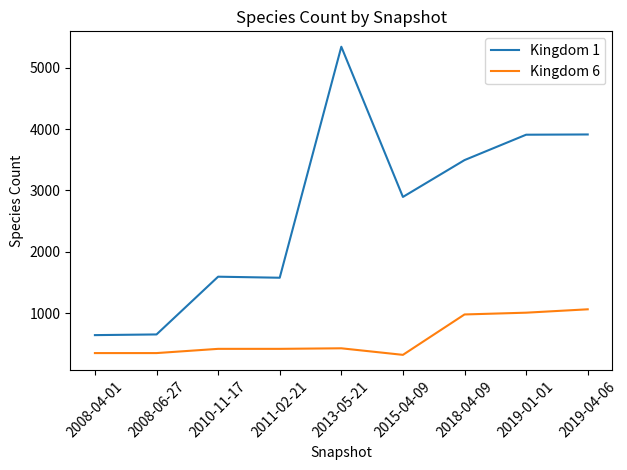

Rank the series by their average value, from lowest to highest.

Kingdom 6, Kingdom 1